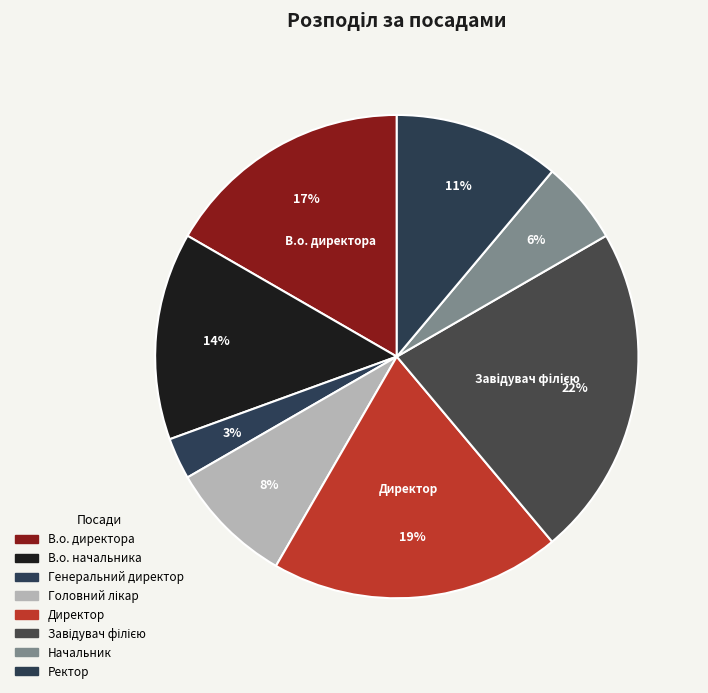

Approximately how many times larger is the value at Завідувач філією compared to В.о. директора?

1.3